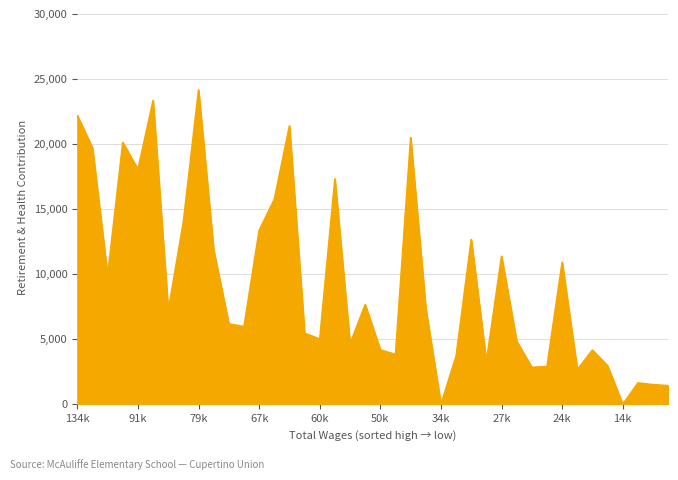

What is the maximum value shown in the chart?

24164